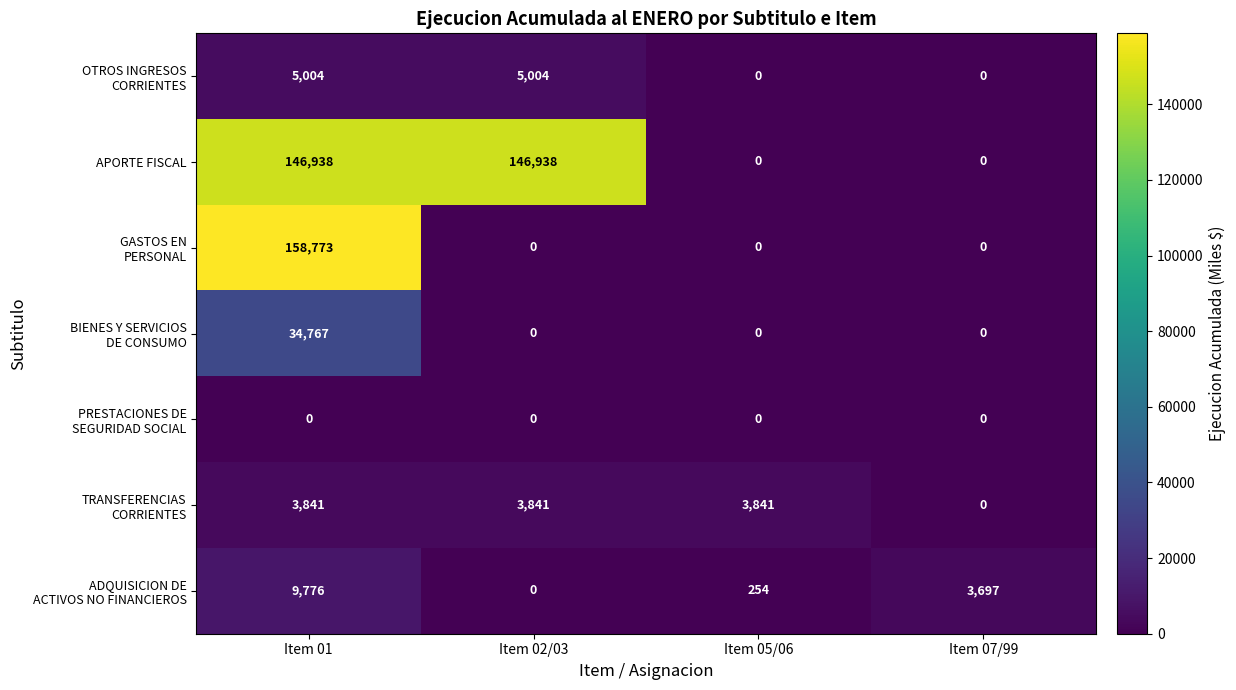

What is the difference between the highest and lowest values at Item 01?

158773